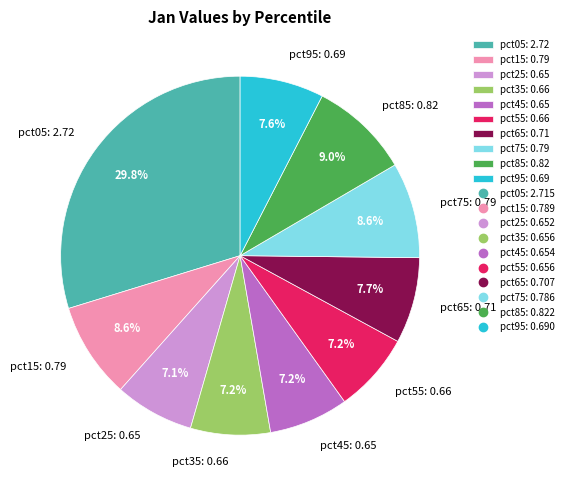

Is it true that pct05 is 30% of the pie?

True